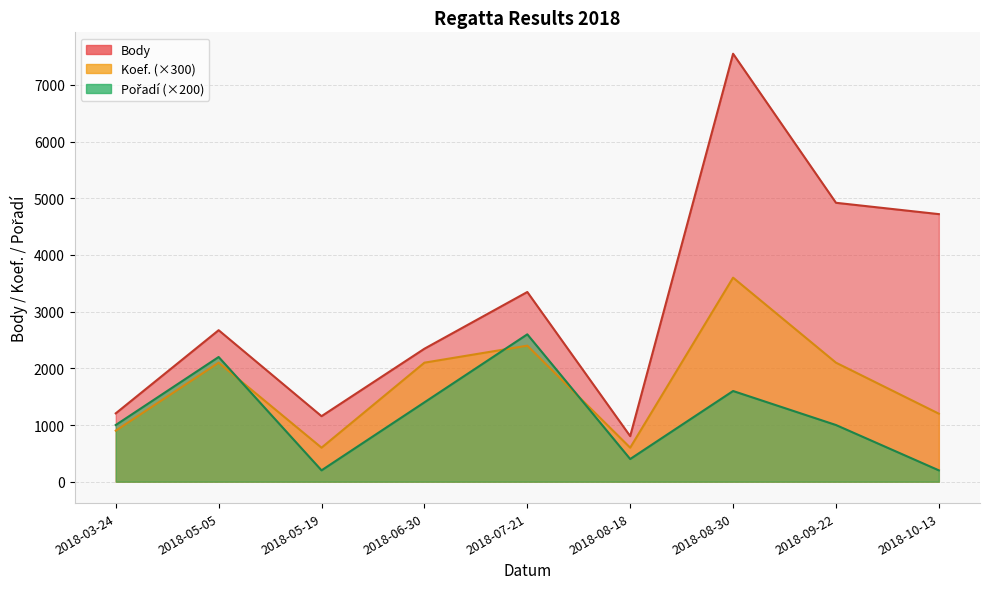

What is the lowest value of the Body series?

804